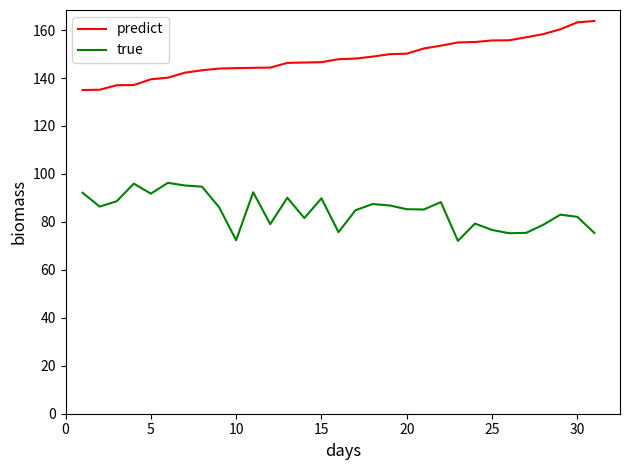

What is the greatest value displayed?

163.8